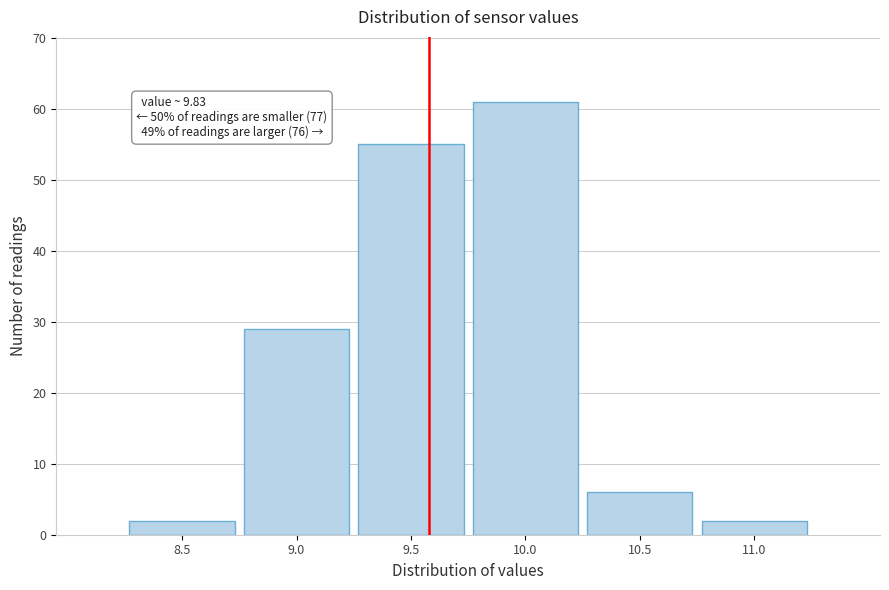

Reading left to right, extract all data points from this chart.

2	29	55	61	6	2